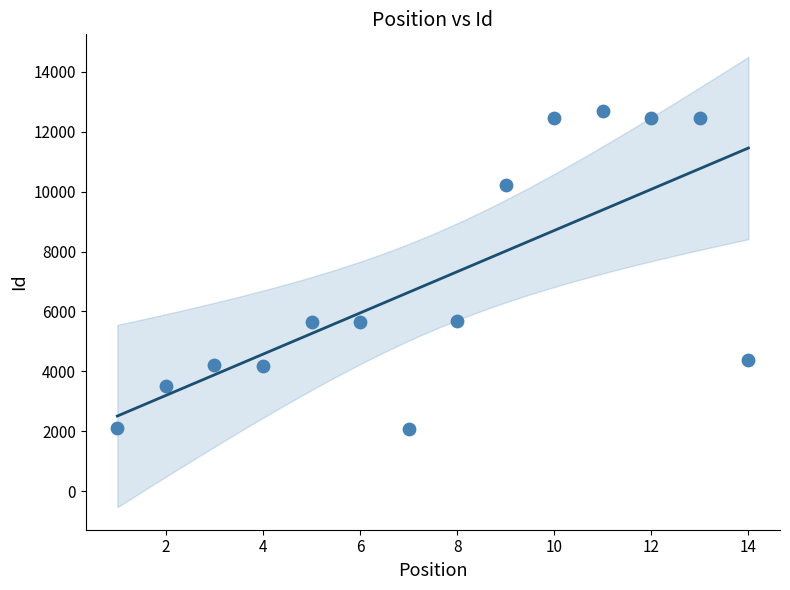

What is the range of X values (max minus min)?

13